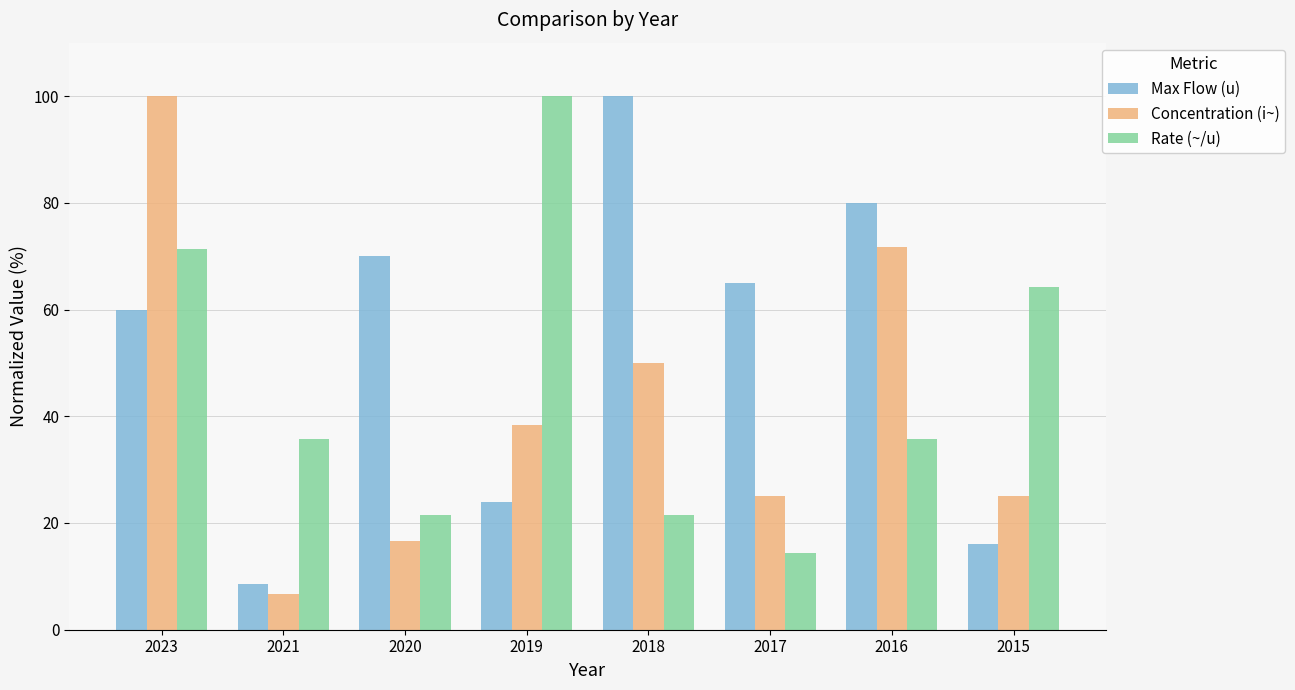

Read the Rate (~/u) value at 2021.

35.7